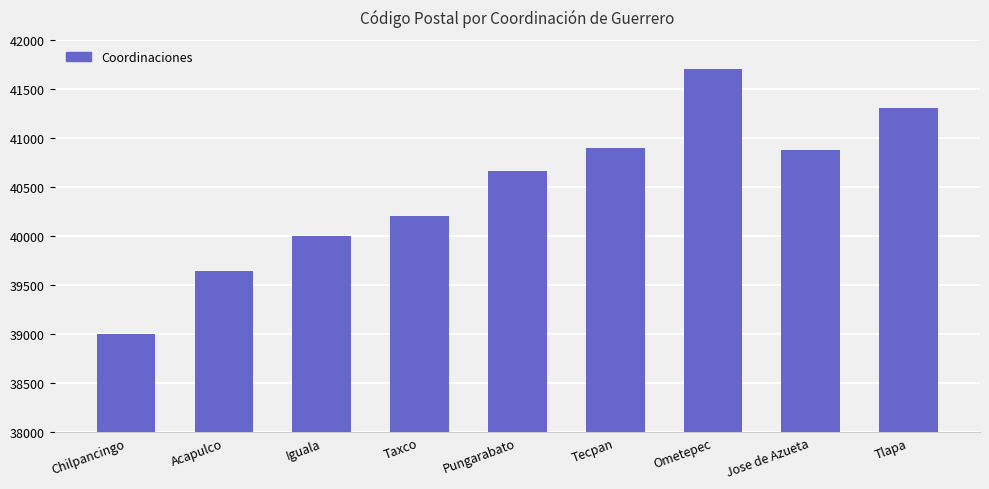

How many data points are less than 40660?

4